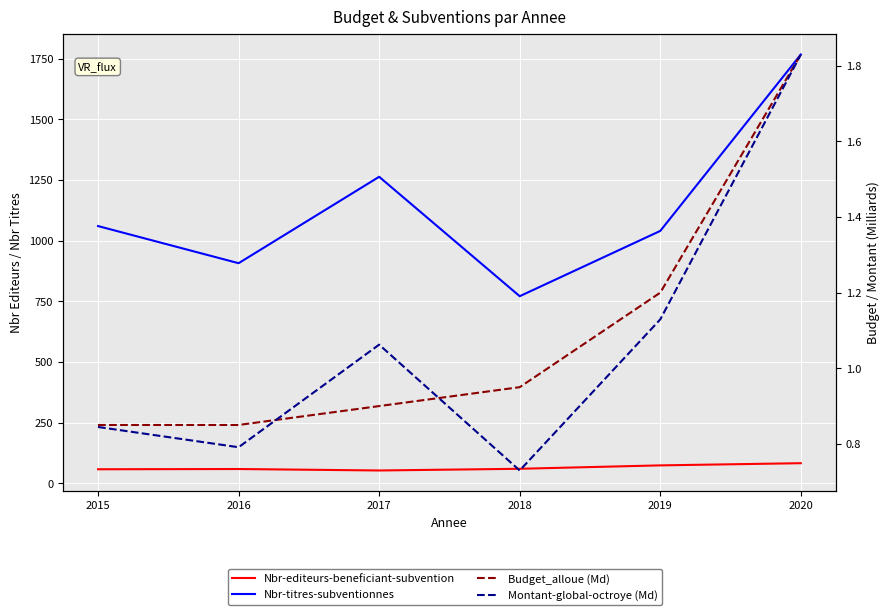

At 2017, list the series in order from smallest to largest.

Budget_alloue (Md), Montant-global-octroye (Md), Nbr-editeurs-beneficiant-subvention, Nbr-titres-subventionnes